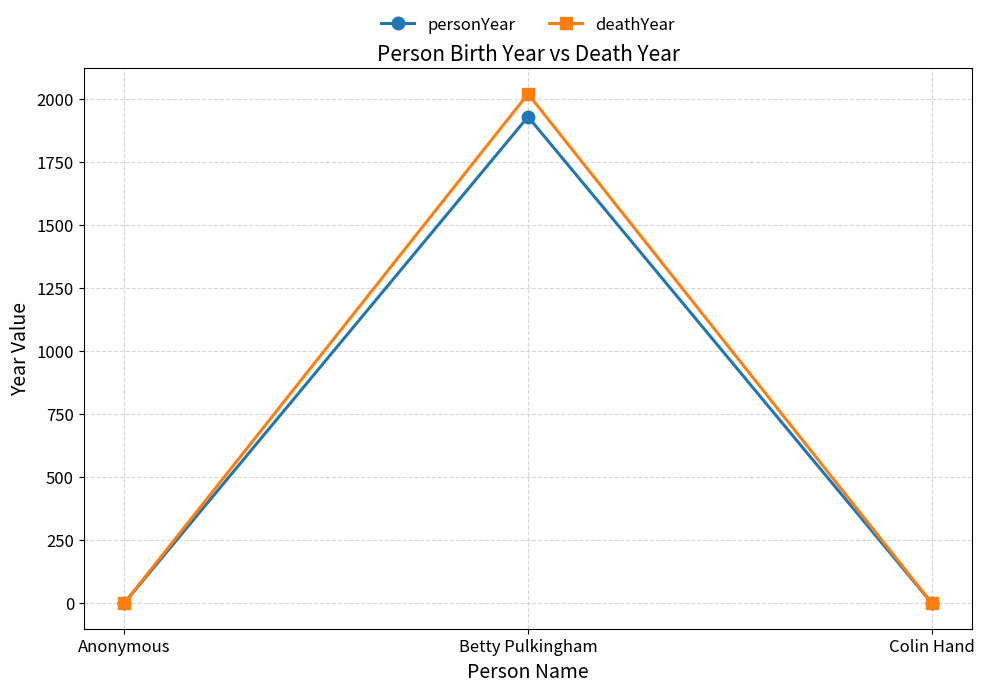

Is it true that personYear equals 0 at Anonymous?

True